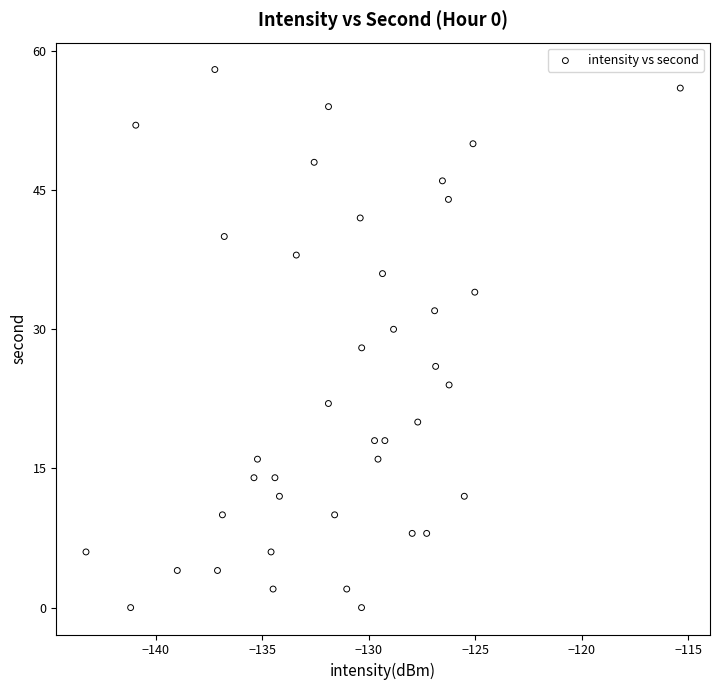

What is the range of Y values (max minus min)?

58